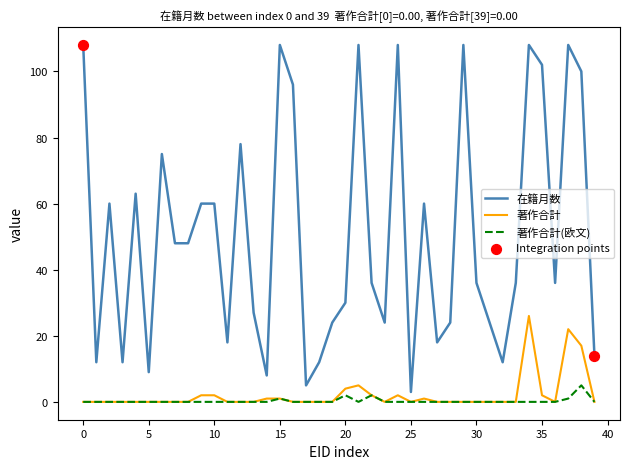

Which series has the widest spread of values?

在籍月数